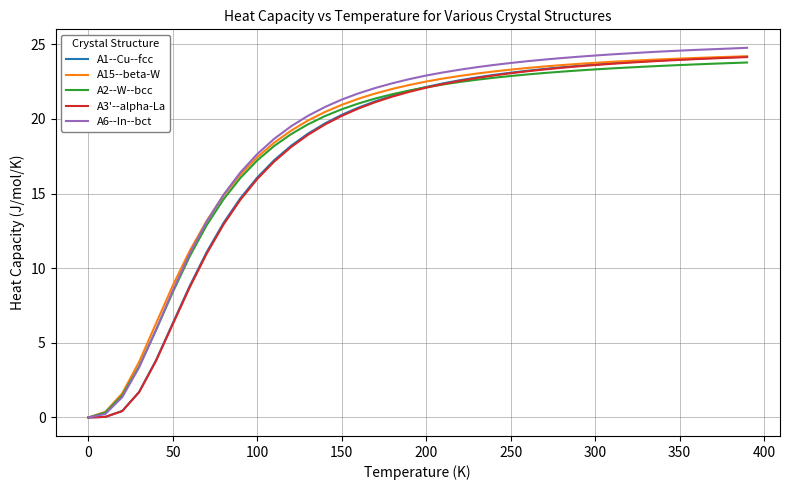

What is the maximum value shown in the chart?

24.8